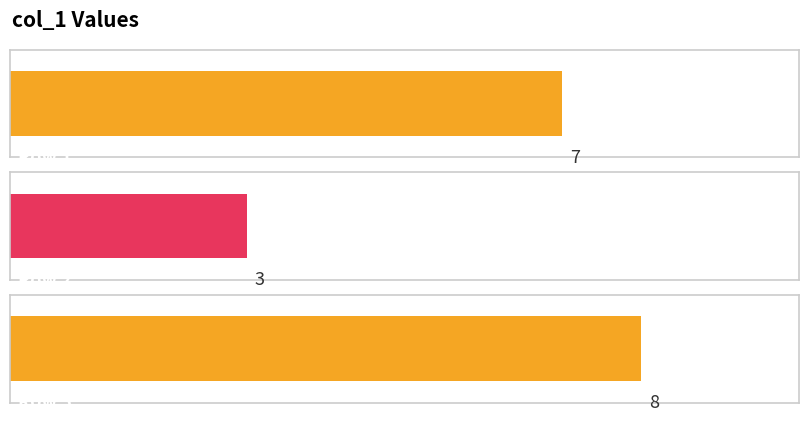

What is the difference between the maximum and second lowest values?

1